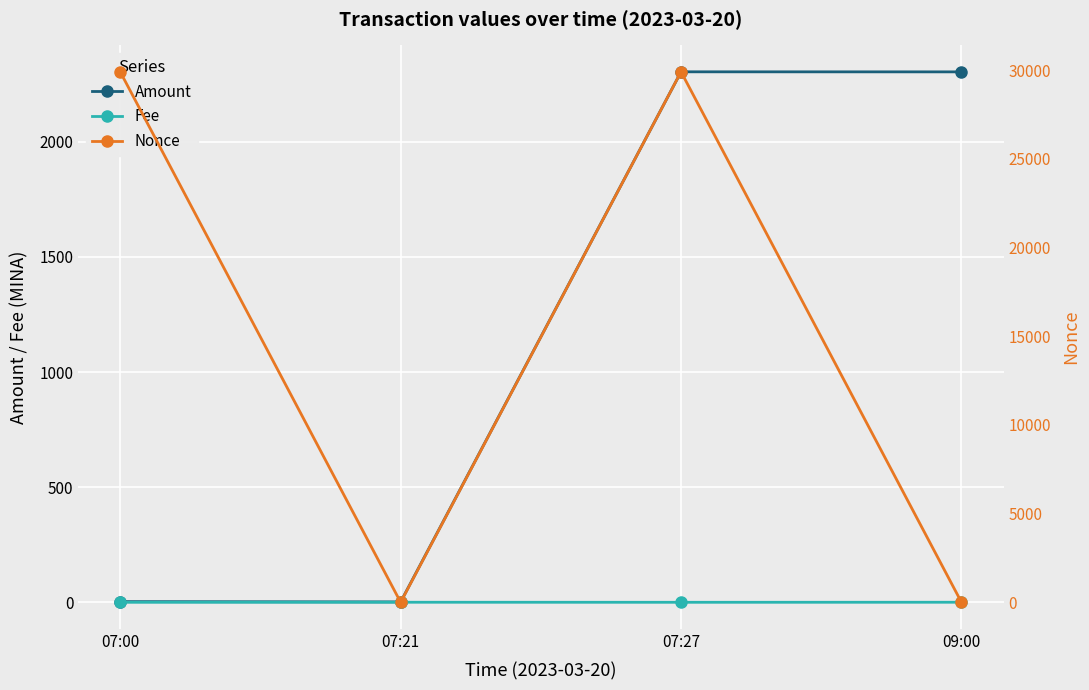

List the labels in order of Fee value, largest first.

07:21, 09:00, 07:00, 07:27